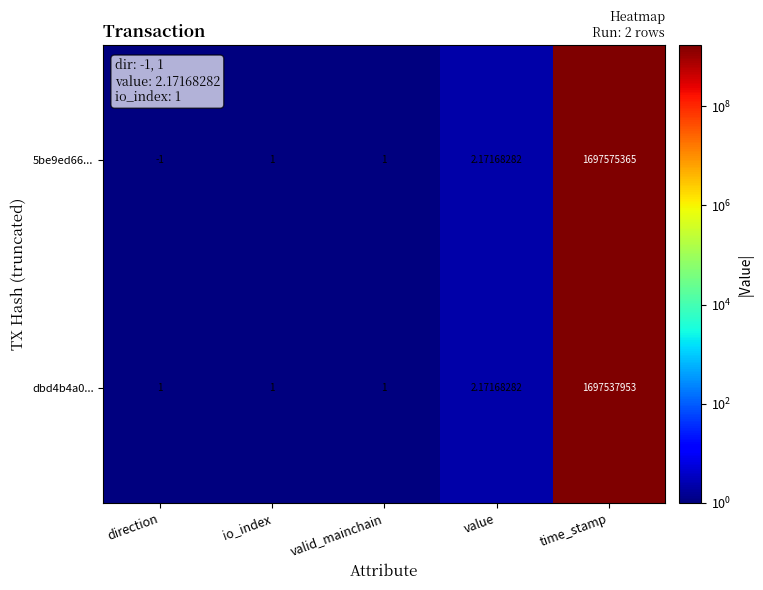

At which label does 5be9ed66... reach its peak?

time_stamp